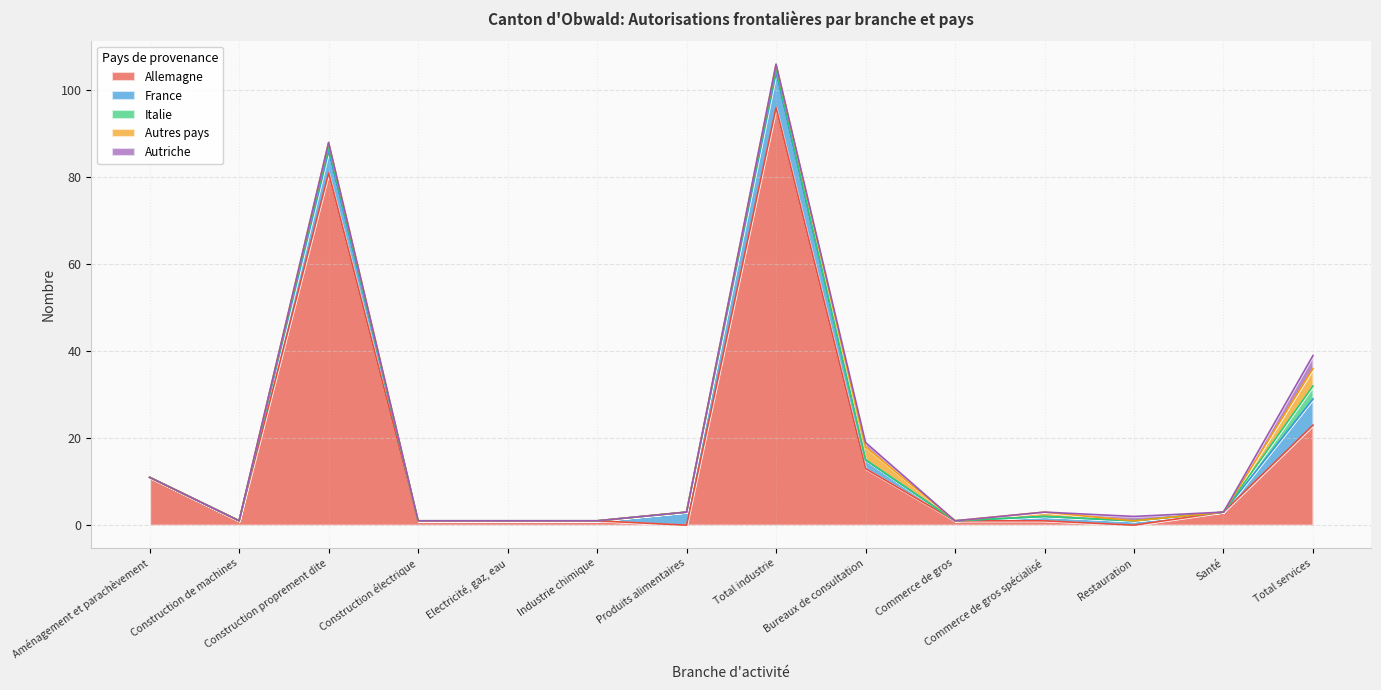

Rank the categories by France value from lowest to highest.

Aménagement et parachèvement, Construction de machines, Construction électrique, Electricité, gaz, eau, Industrie chimique, Commerce de gros, Santé, Commerce de gros spécialisé, Restauration, Bureaux de consultation, Produits alimentaires, Construction proprement dite, Total services, Total industrie